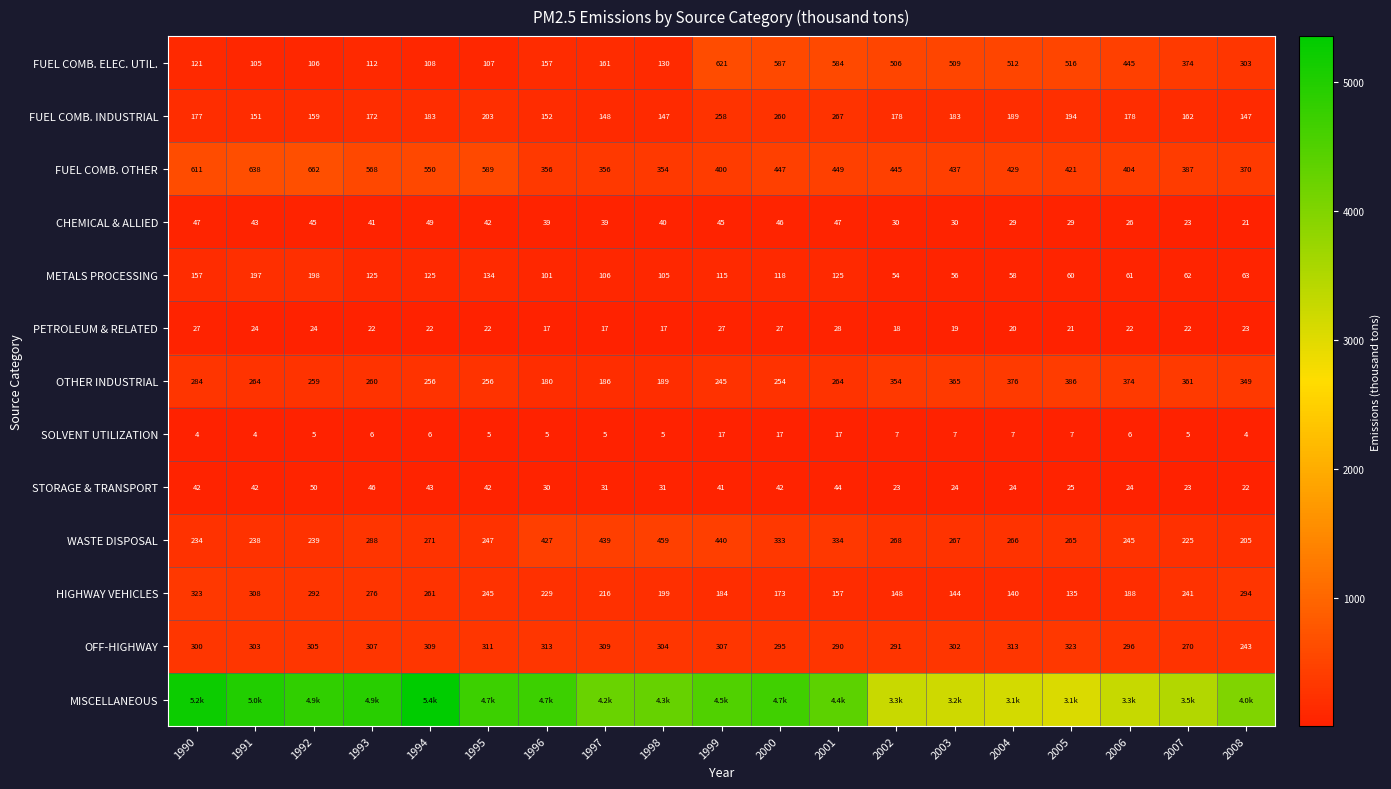

Is the value of SOLVENT UTILIZATION at 1999 greater than the value of FUEL COMB. OTHER at 1993?

No